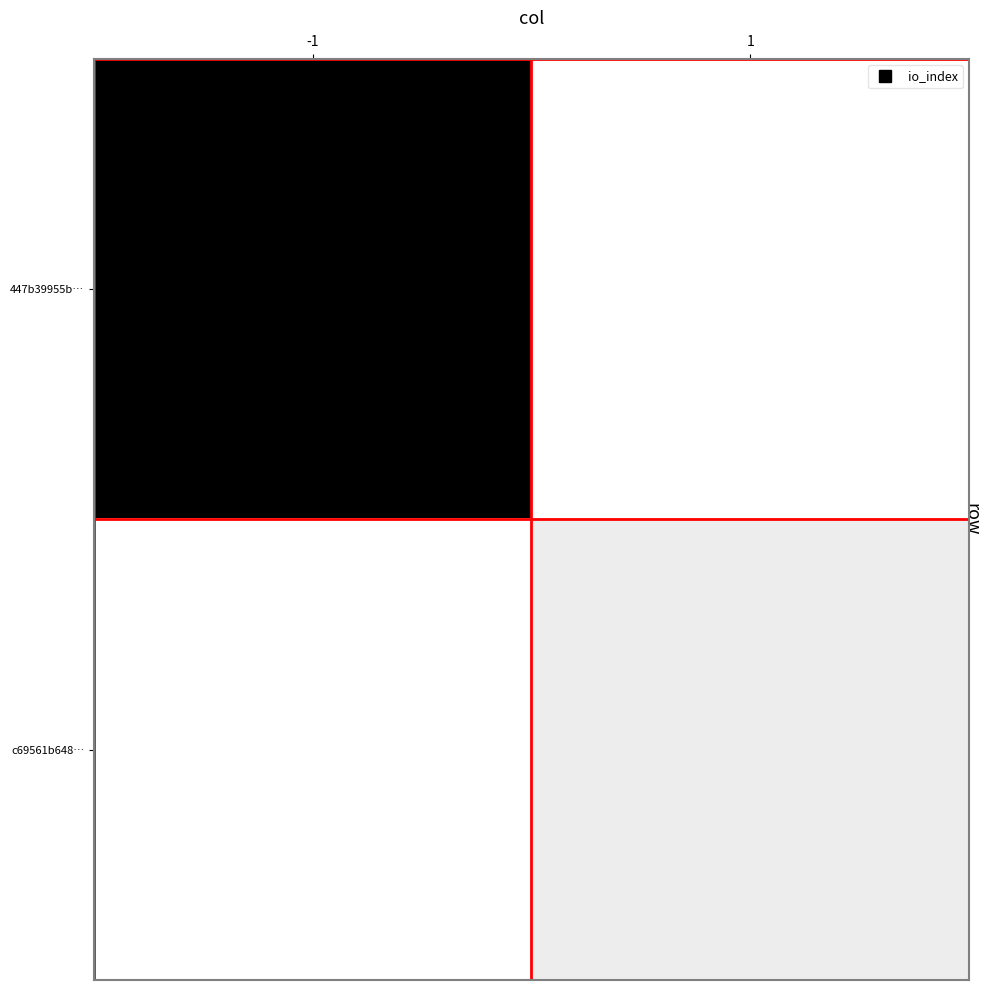

What is the greatest value displayed?

1.0